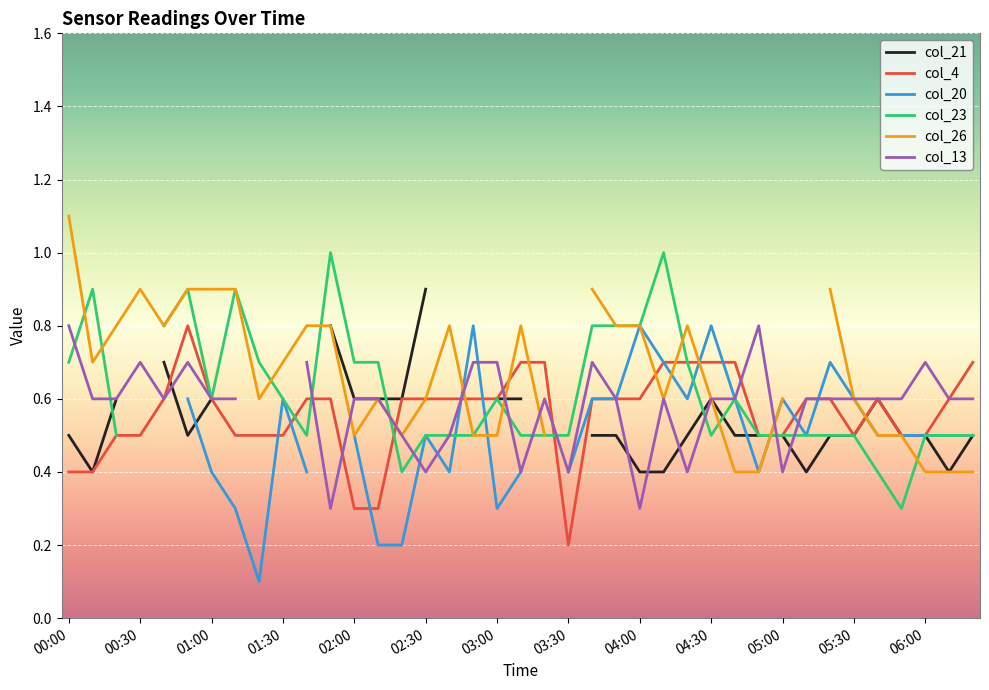

At which label does col_4 reach its minimum?

03:30